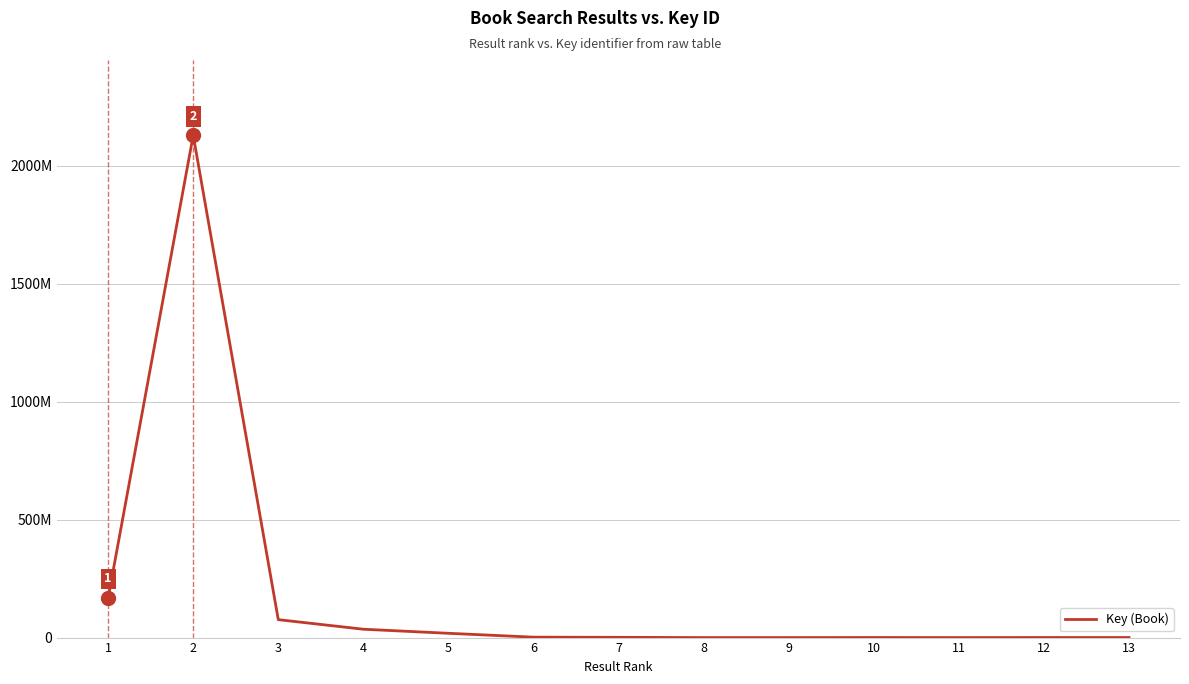

Is it true that the value at 9 is 5768?

True